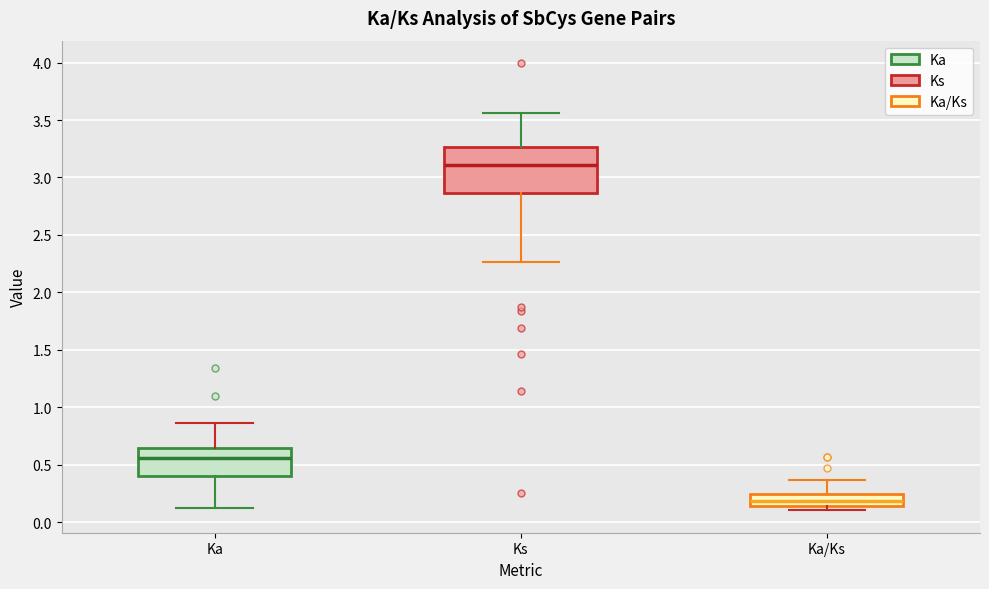

Where is the upper edge of the box for Ka on the y-axis? The values are not printed on the chart, so give them approximately, as read against the axis.

0.65